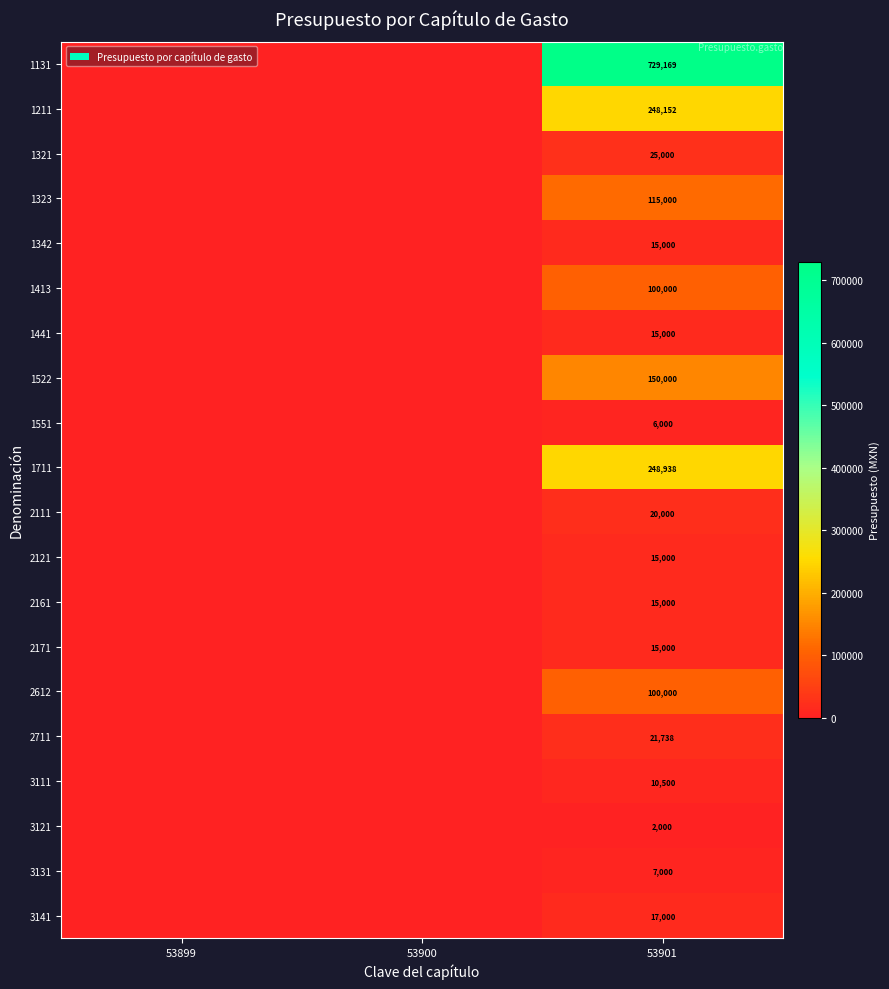

Is it true that 2711 equals 12031 at 53901?

False